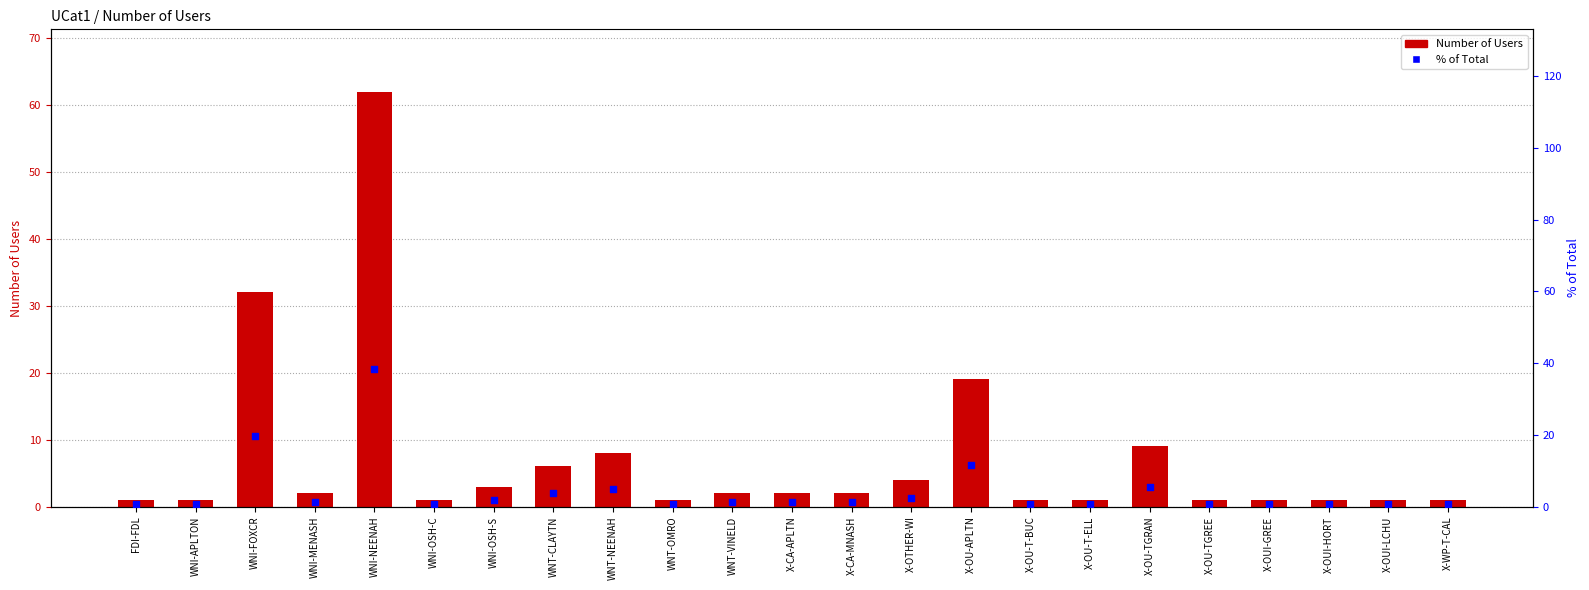

Which series has the largest Y range (max minus min)?

Number of Users